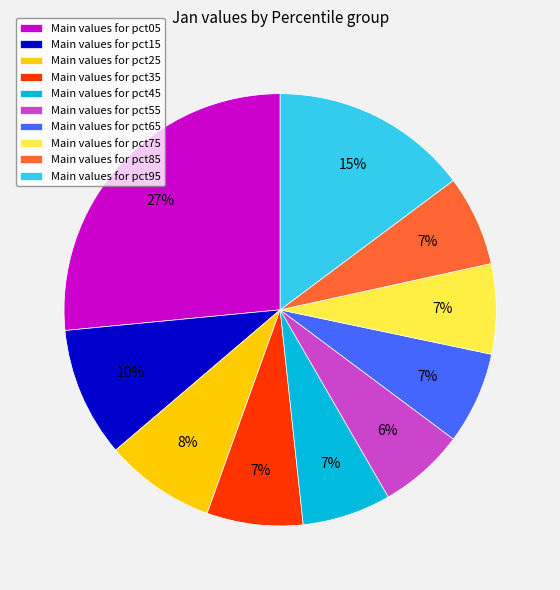

To the nearest percent, what is the combined percentage of Main values for pct55 and Main values for pct05?

33%